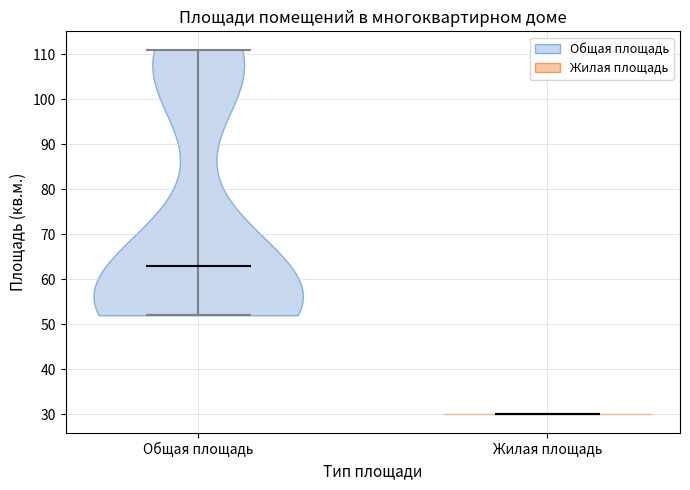

Where does the median line of the violin for Общая площадь sit on the y-axis? The values are not printed on the chart, so give them approximately, as read against the axis.

63